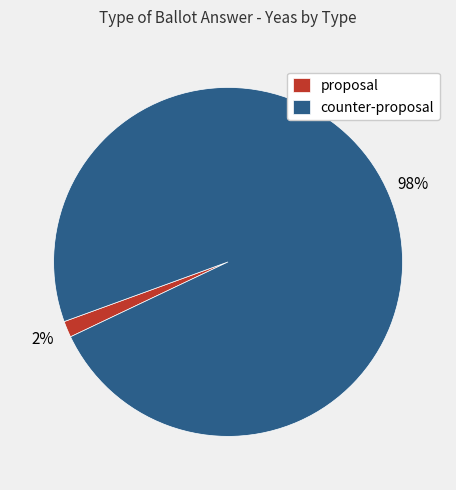

To the nearest percent, what percentage of the pie is counter-proposal?

98%